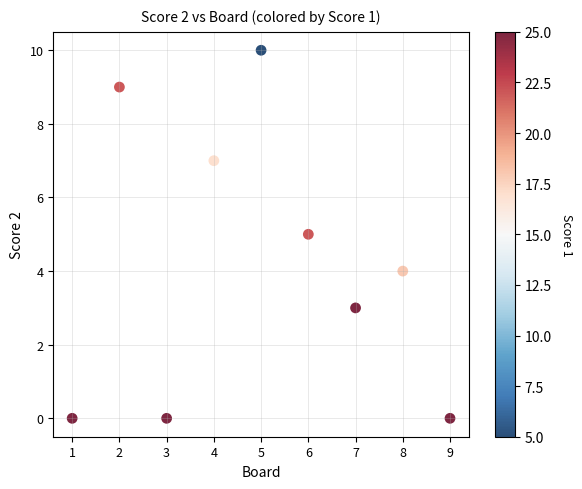

What is the average Y value?

4